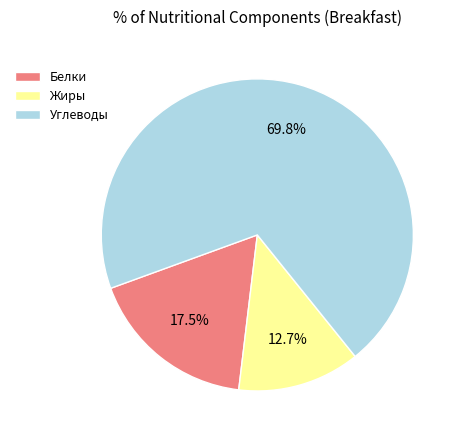

Does Белки account for over 50% of the chart?

No